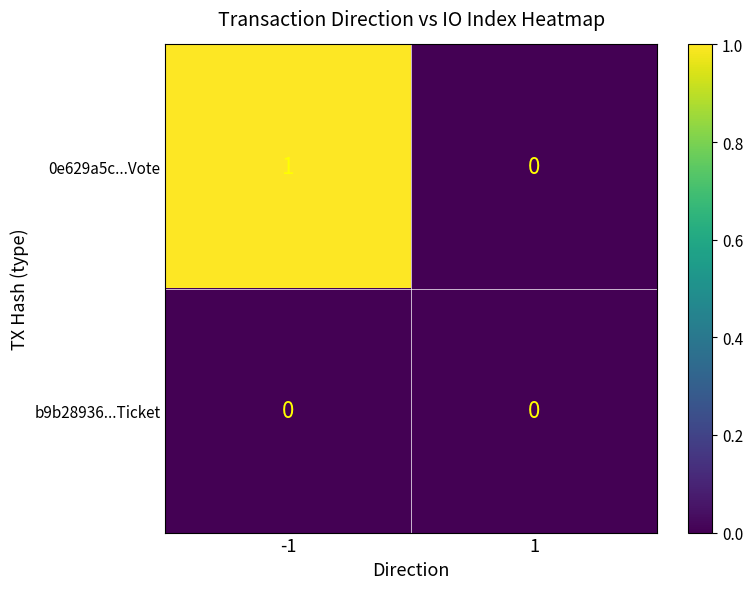

Is the value of b9b28936...Ticket at -1 greater than the value of 0e629a5c...Vote at -1?

No